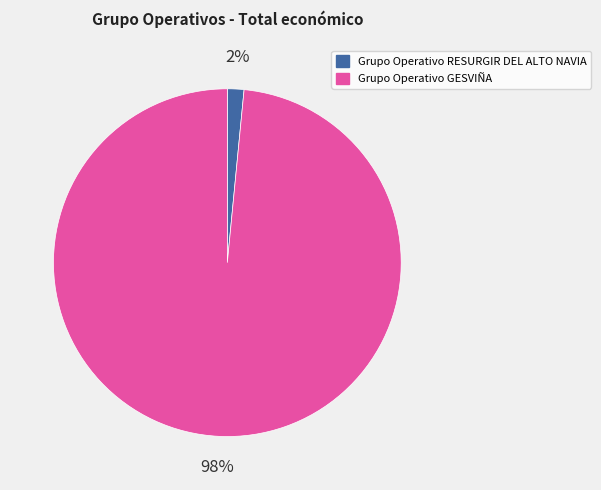

Count the number of slices in the pie.

2